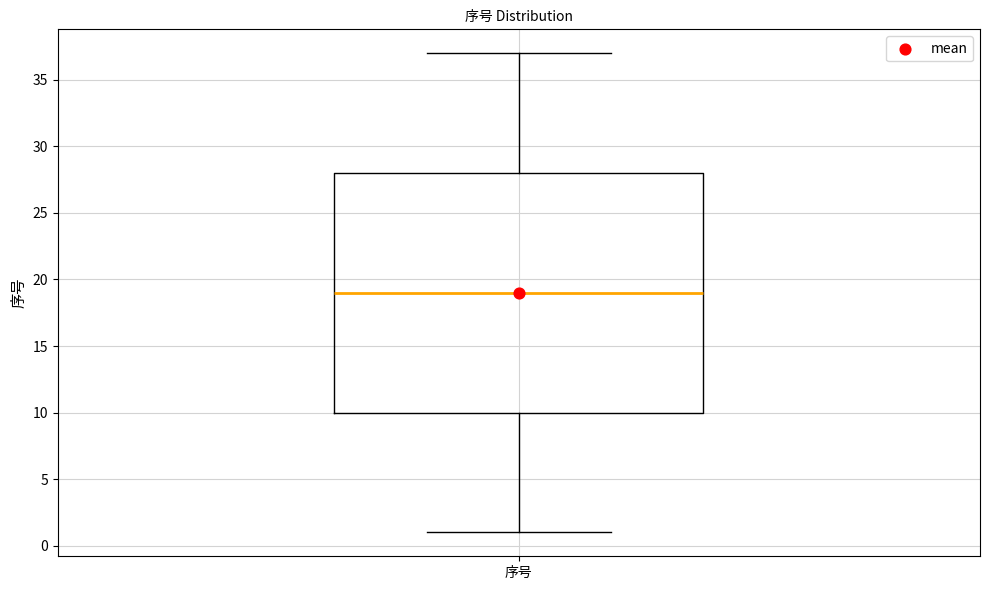

Read this box plot against the y-axis: the position of the median line, the range covered by the box, and the ends of both whiskers. The values are not printed on the chart, so give them approximately, as read against the axis.

median 19, box 10 to 28, whiskers 1 to 37